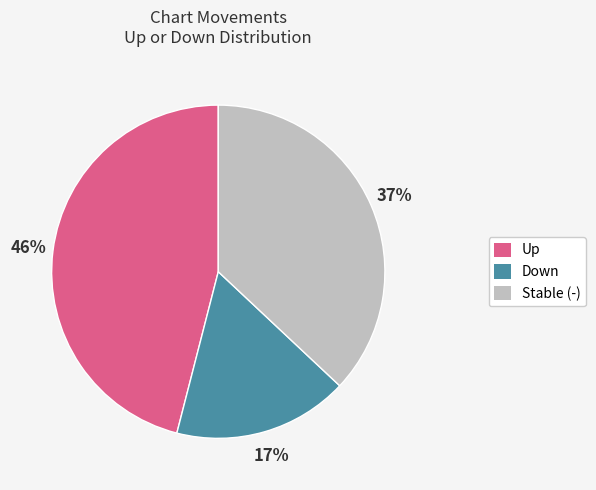

Count the number of slices in the pie.

3